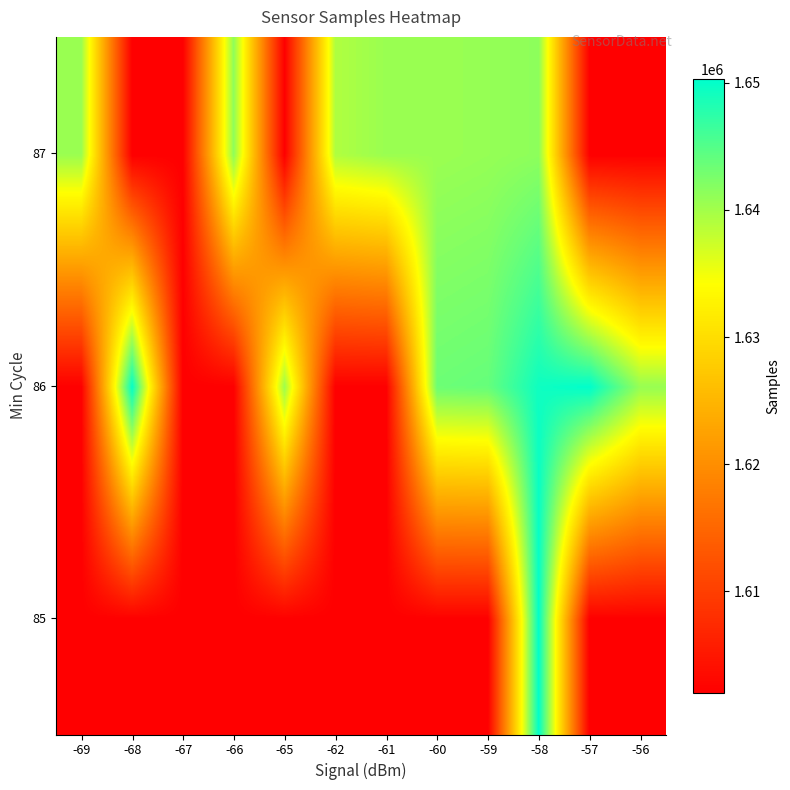

Rank the series at -68 from lowest to highest value.

85, 87, 86